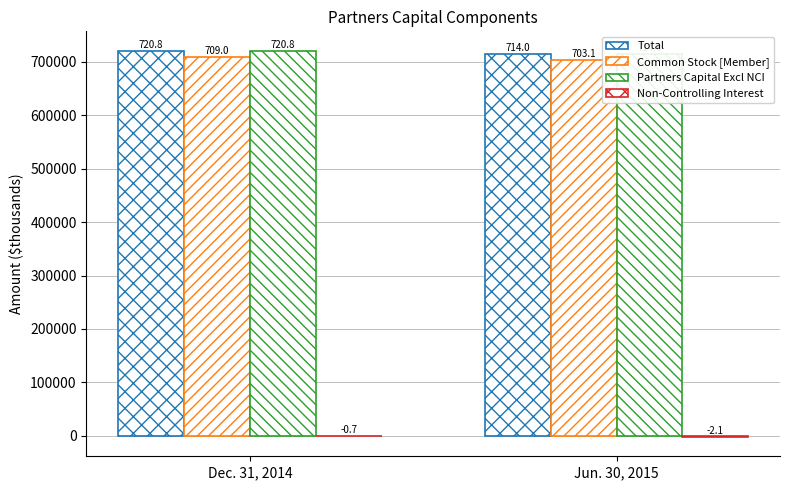

Which series has the widest spread of values?

Total